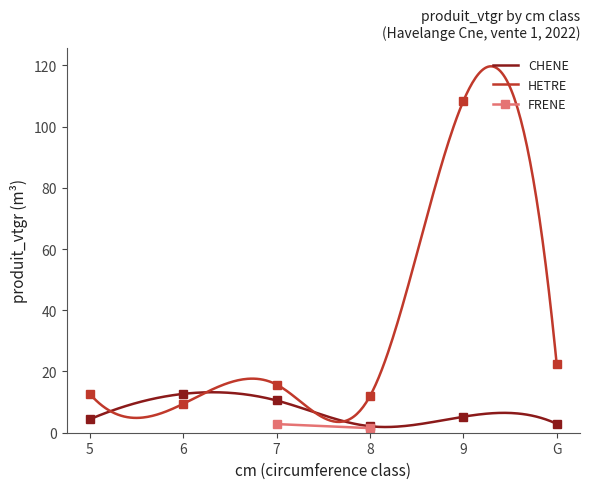

Which series ends up on top after the final intersection of CHENE and HETRE?

HETRE